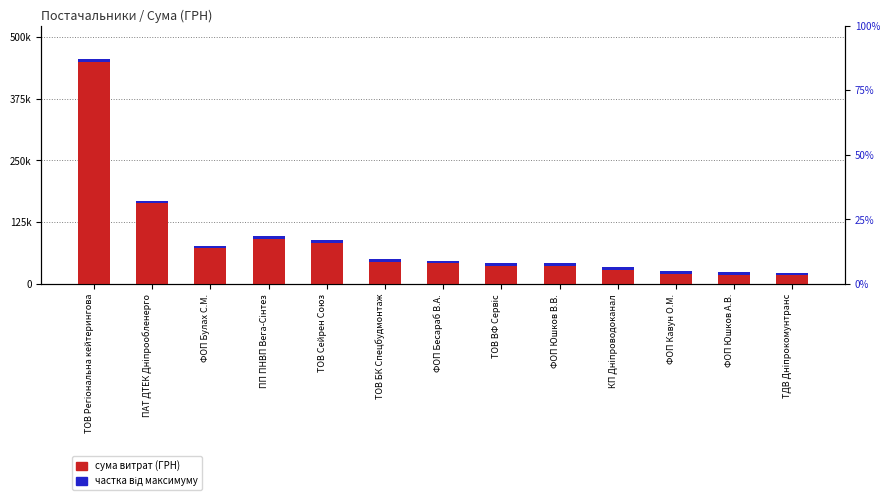

Which has a higher value, ФОП Булах С.М. or ФОП Кавун О.М.?

ФОП Булах С.М.